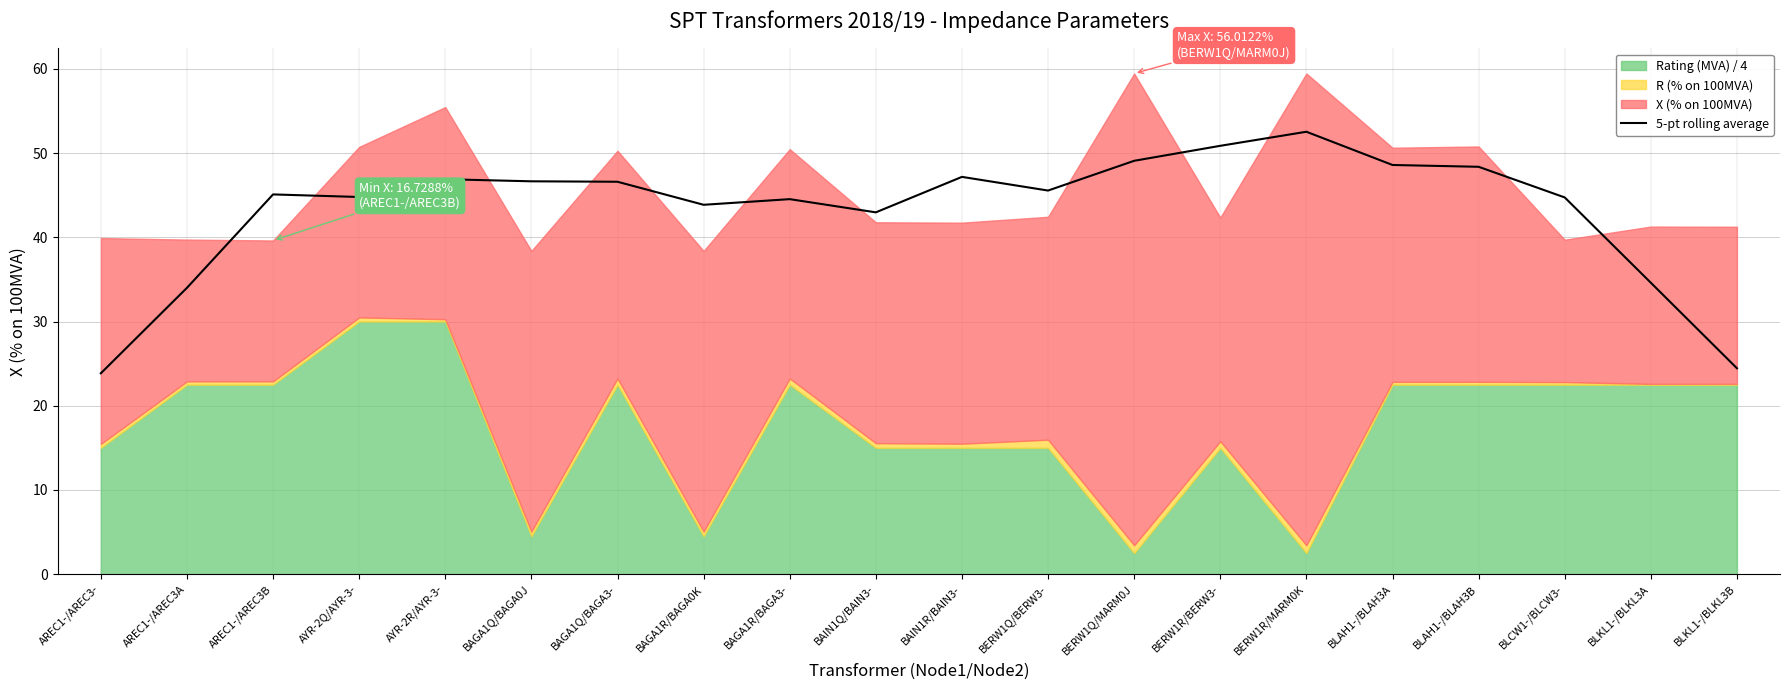

True or false: the data shows 49.1 at BERW1Q/MARM0J.

True